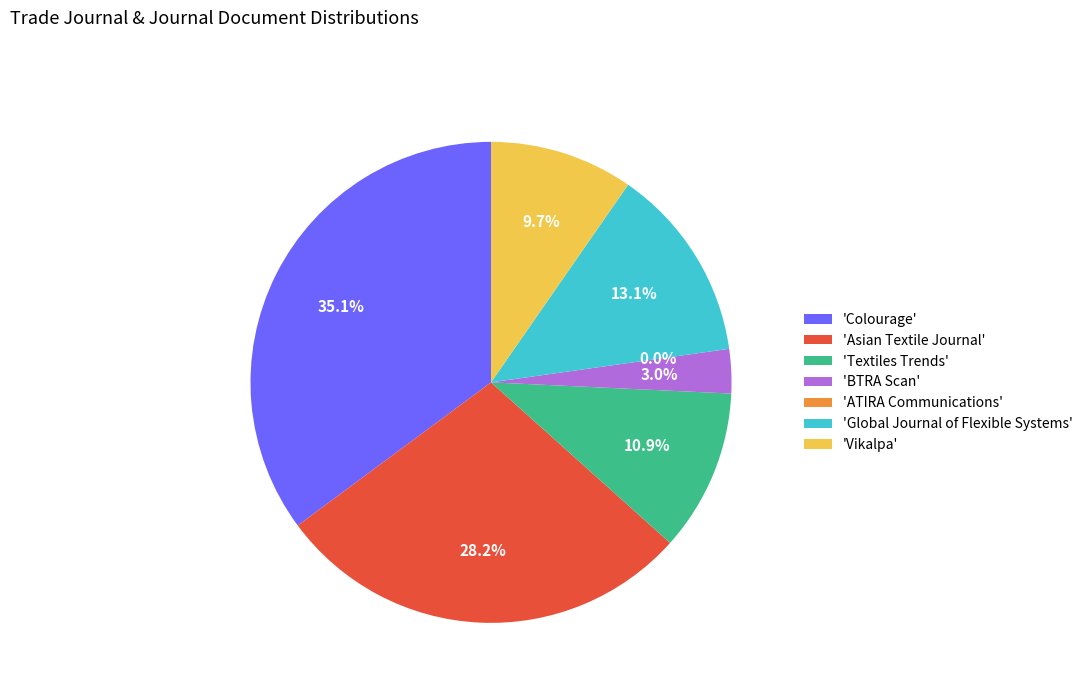

Does Global Journal of Flexible Systems represent more than half of the total?

No